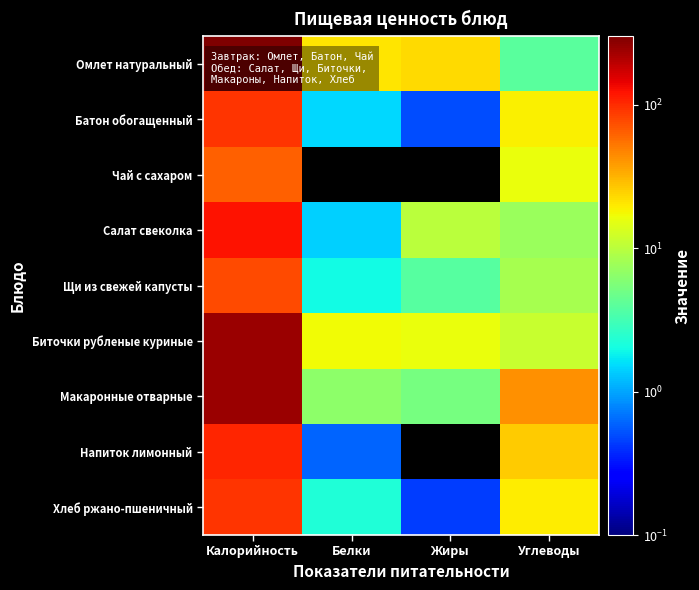

At which category does the chart reach its minimum across all series?

Белки